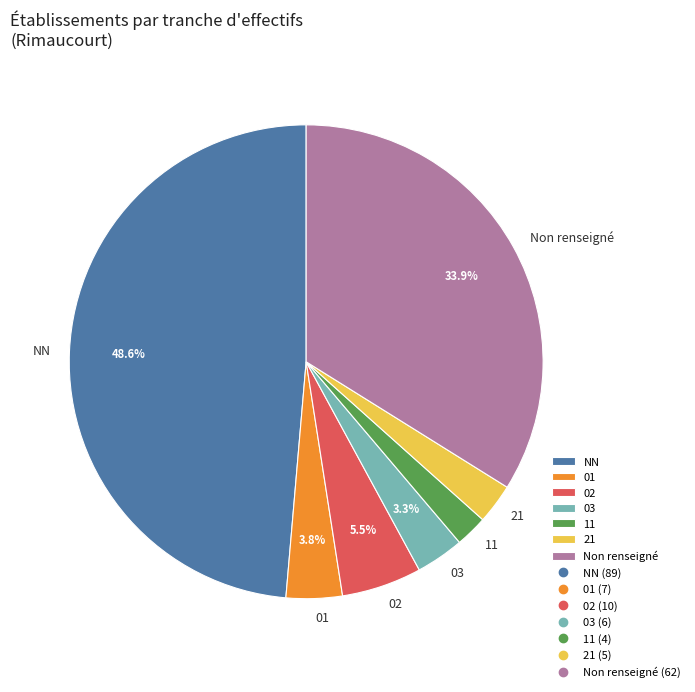

Which slice is the smallest?

11